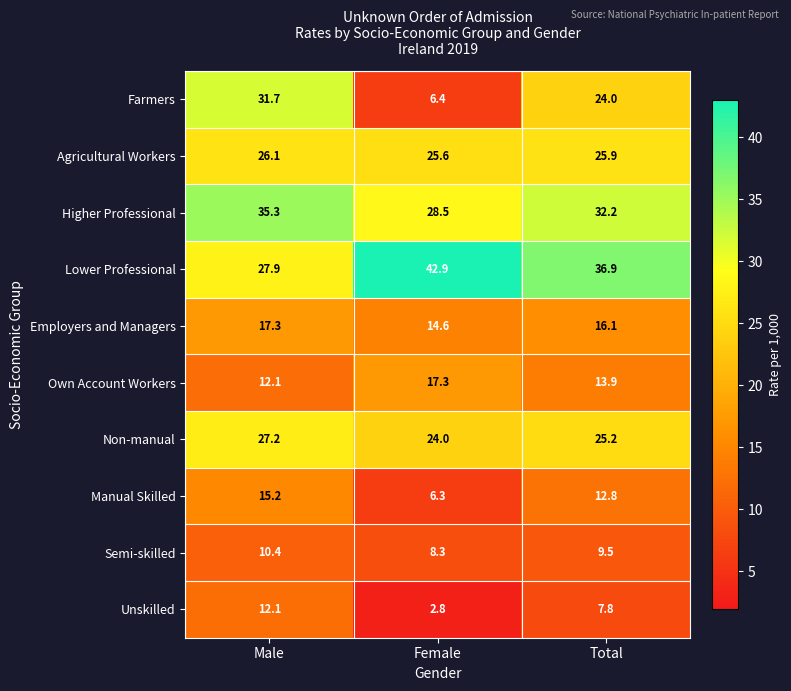

What is the maximum value for Farmers?

31.7